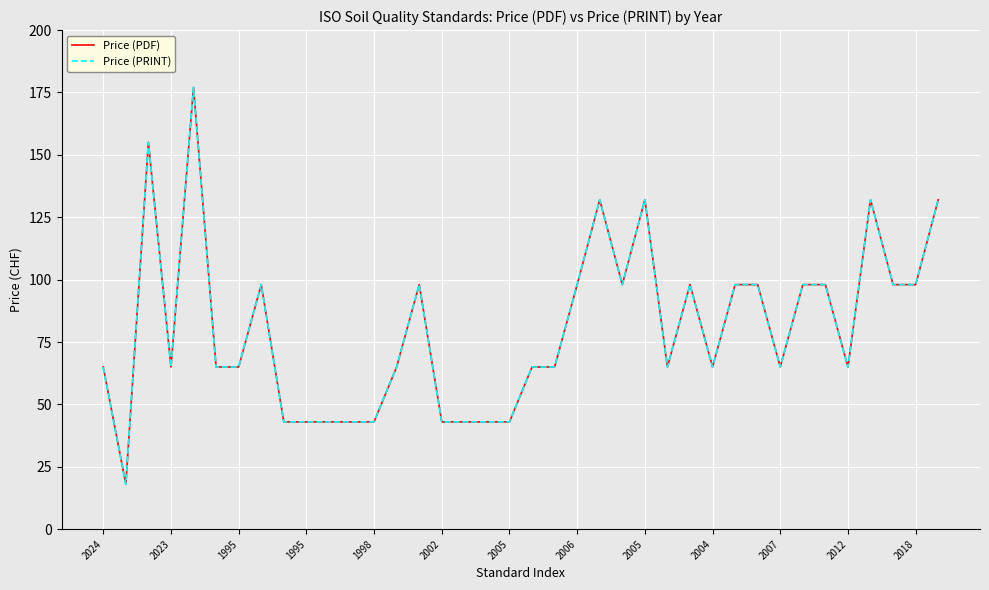

Does the chart display data point markers on the line(s)?

No